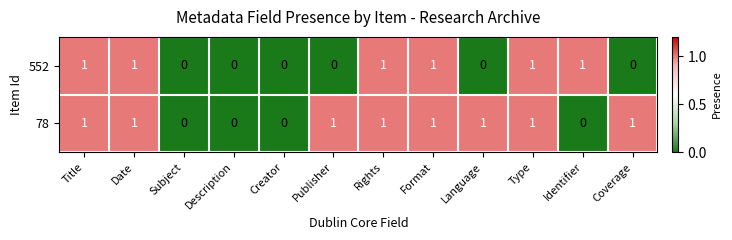

Reading right to left, extract all data points from this chart.

552: Coverage=0	Identifier=1	Type=1	Language=0	Format=1	Rights=1	Publisher=0	Creator=0	Description=0	Subject=0	Date=1	Title=1
78: Coverage=1	Identifier=0	Type=1	Language=1	Format=1	Rights=1	Publisher=1	Creator=0	Description=0	Subject=0	Date=1	Title=1